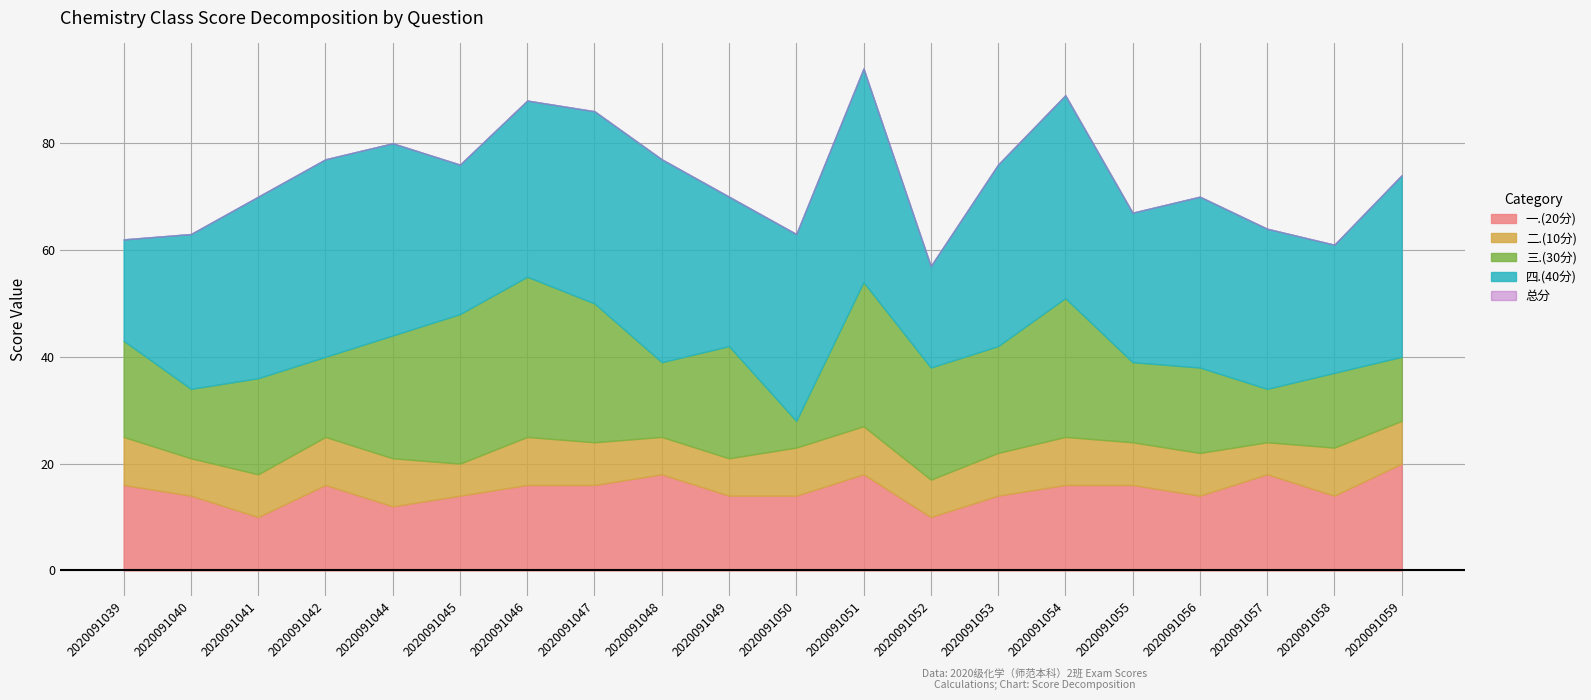

Does the chart display data point markers on the line(s)?

No